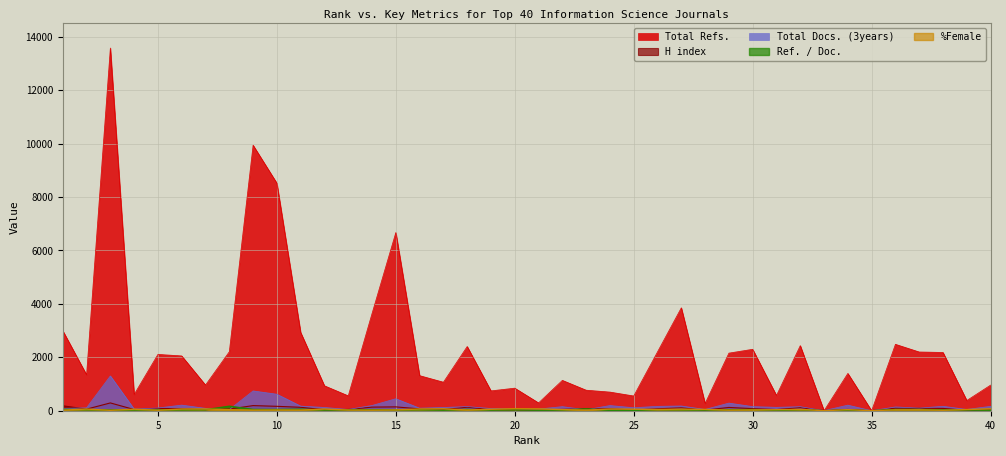

What is the maximum value shown in the chart?

13579.0